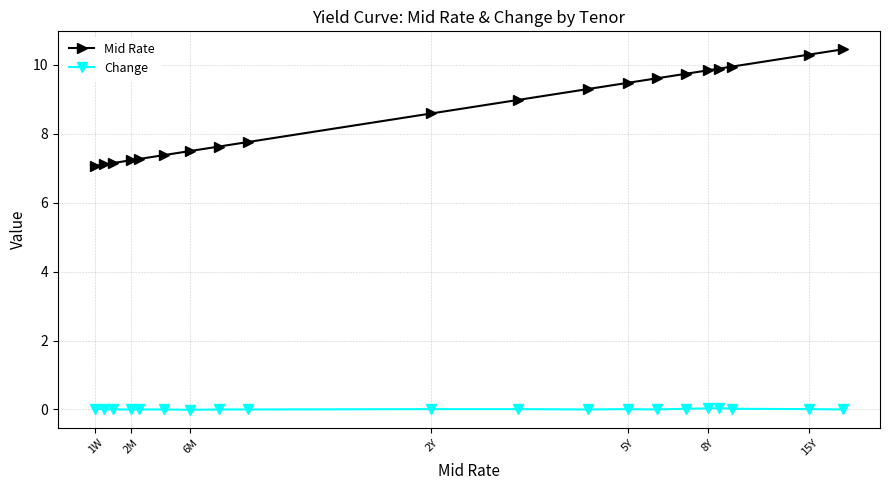

Rank the series by their maximum value, from lowest to highest.

Change, Mid Rate